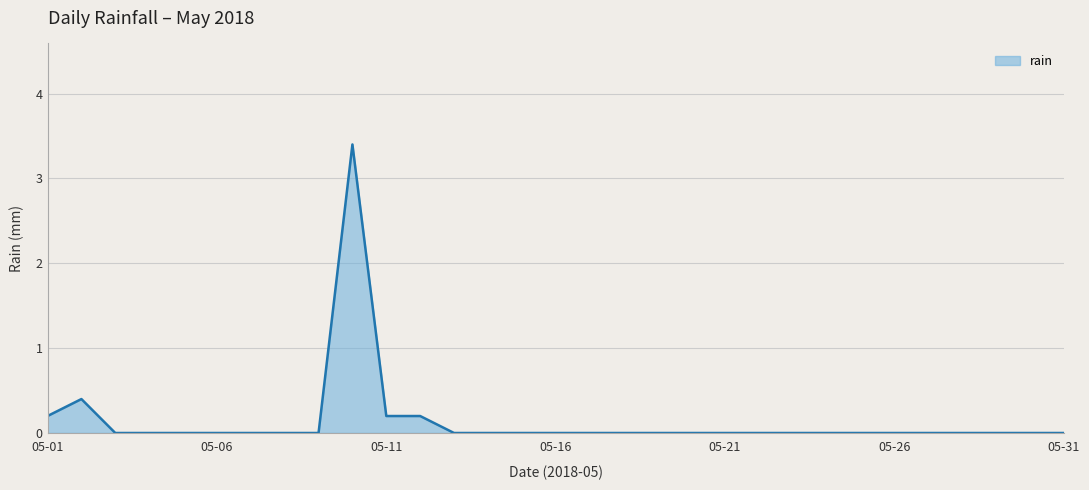

What is the difference between the maximum and minimum values?

3.4